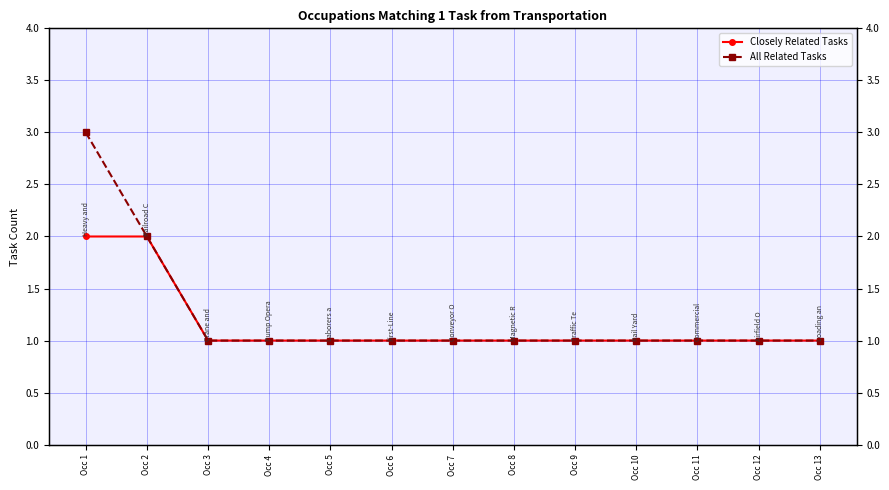

Which has a higher value, Occ 8 or Occ 9?

Occ 8